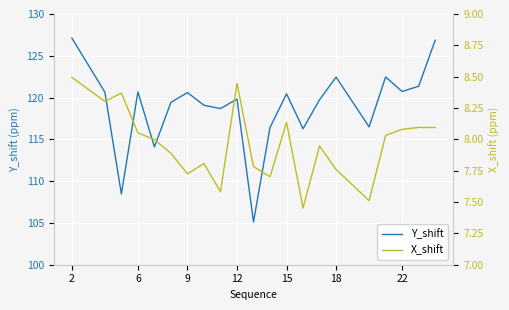

List the series in order of their peak value, highest first.

Y_shift, X_shift